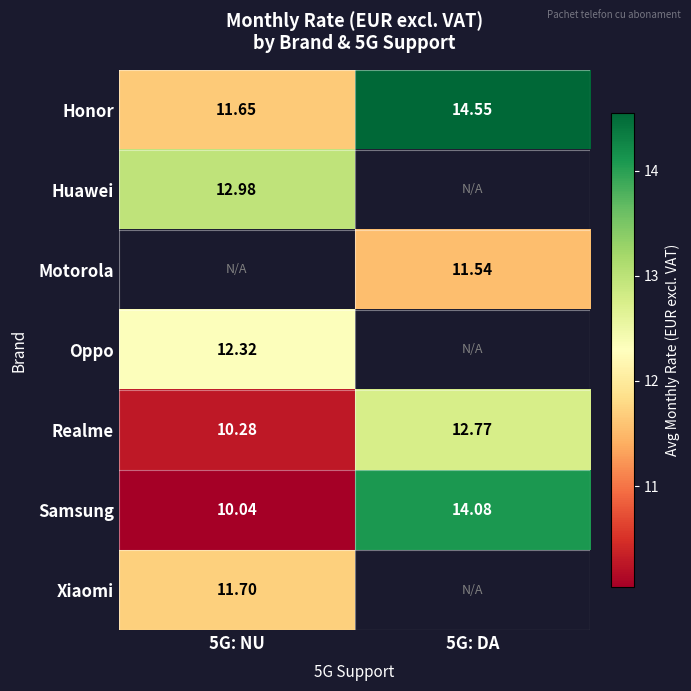

Is the value of Samsung at 5G: DA greater than the value of Realme at 5G: NU?

Yes